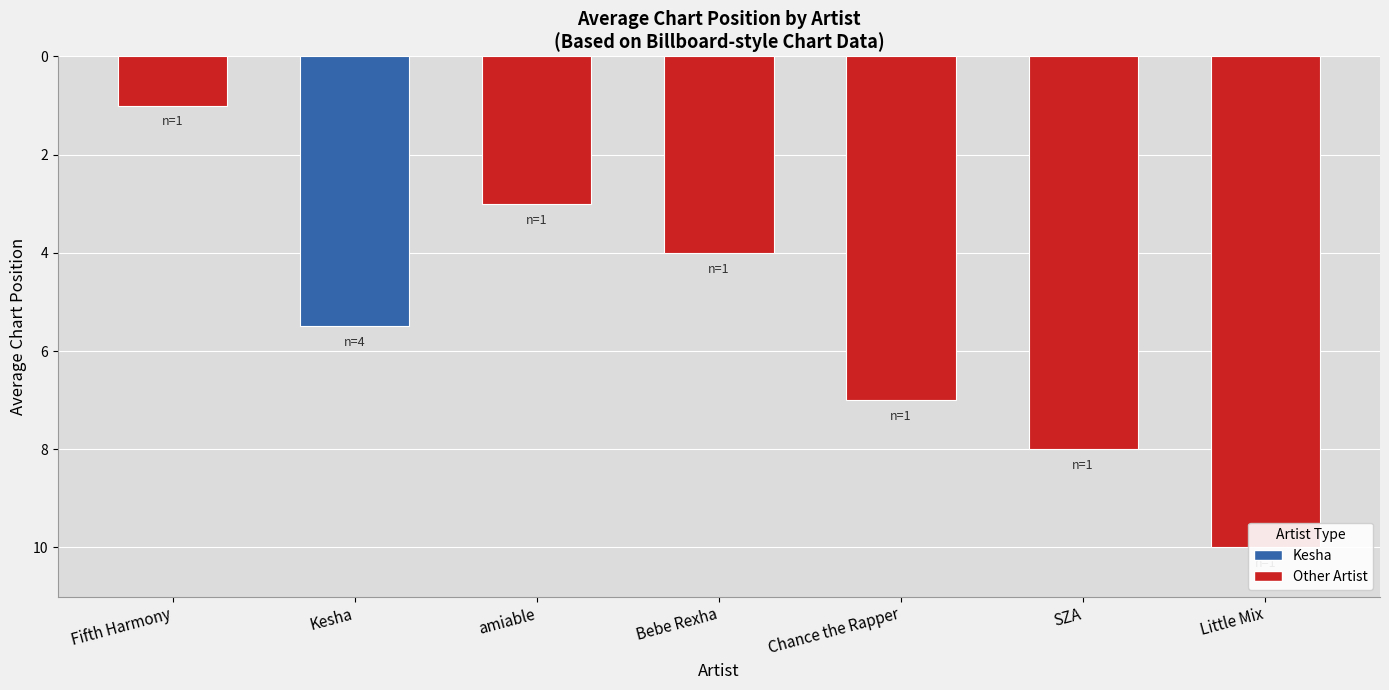

What is the ratio of the value at Little Mix to the value at Kesha?

1.8